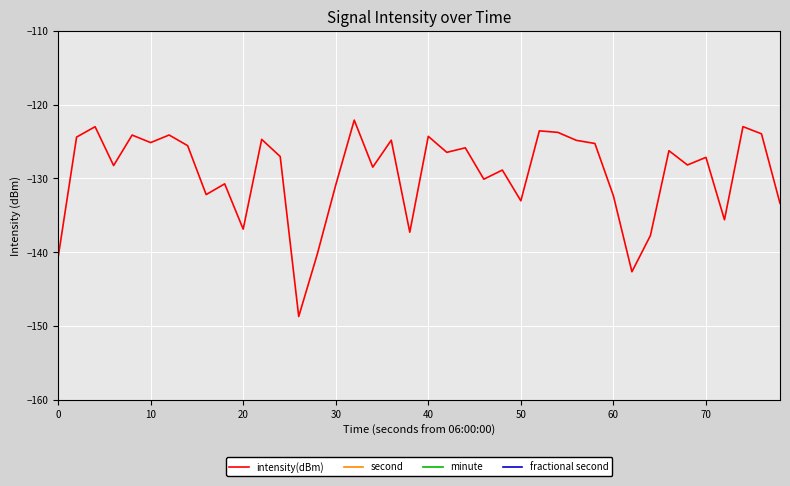

Reading left to right, list all the values displayed in this chart.

intensity(dBm): -140.8	-124.4	-123.0	-128.3	-124.1	-125.1	-124.1	-125.6	-132.2	-130.7	-136.9	-124.7	-127.0	-148.7	-140.3	-130.9	-122.1	-128.5	-124.8	-137.3	-124.3	-126.5	-125.9	-130.1	-128.9	-133.0	-123.6	-123.8	-124.8	-125.3	-132.4	-142.7	-137.7	-126.2	-128.2	-127.1	-135.6	-123.0	-124.0	-133.4
second: 0.0	2.0	4.0	6.0	8.0	10.0	12.0	14.0	16.0	18.0	20.0	22.0	24.0	26.0	28.0	30.0	32.0	34.0	36.0	38.0	40.0	42.0	44.0	46.0	48.0	50.0	52.0	54.0	56.0	58.0	0.0	2.0	4.0	6.0	8.0	10.0	12.0	14.0	16.0	18.0
minute: 0.0	0.0	0.0	0.0	0.0	0.0	0.0	0.0	0.0	0.0	0.0	0.0	0.0	0.0	0.0	0.0	0.0	0.0	0.0	0.0	0.0	0.0	0.0	0.0	0.0	0.0	0.0	0.0	0.0	0.0	1.0	1.0	1.0	1.0	1.0	1.0	1.0	1.0	1.0	1.0
fractional second: 0.0	0.0	0.0	0.0	0.0	0.0	0.0	0.0	0.0	0.0	0.0	0.0	0.0	0.0	0.0	0.0	0.0	0.0	0.0	0.0	0.0	0.0	0.0	0.0	0.0	0.0	0.0	0.0	0.0	0.0	0.0	0.0	0.0	0.0	0.0	0.0	0.0	0.0	0.0	0.0